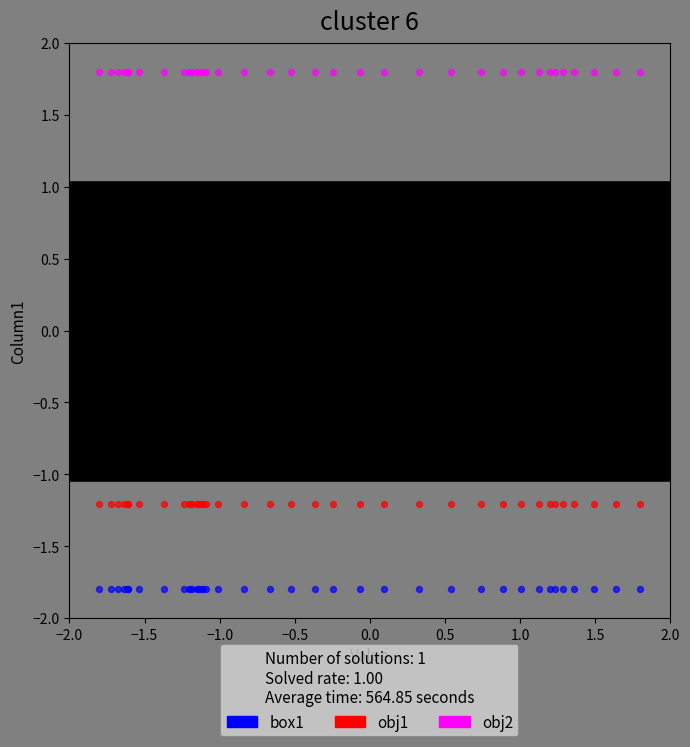

Which series contains the lowest Y value?

box1